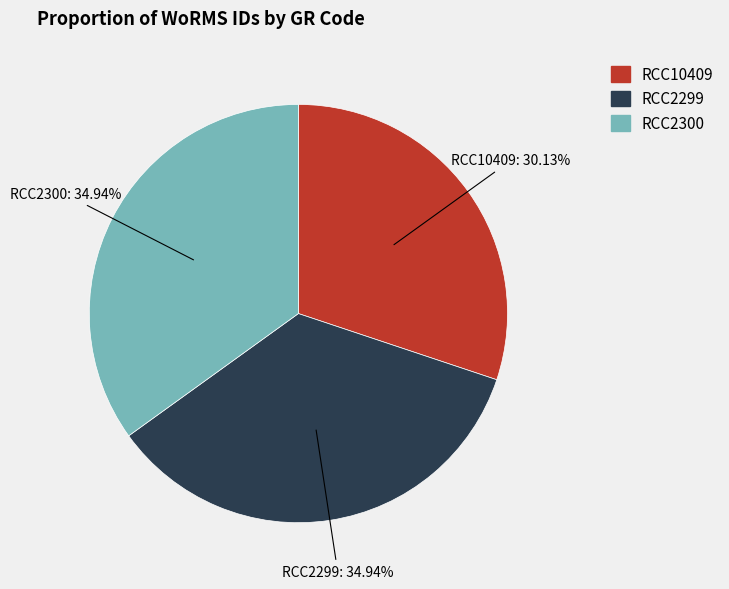

To the nearest percent, what is the combined percentage of RCC2300 and RCC2299?

70%